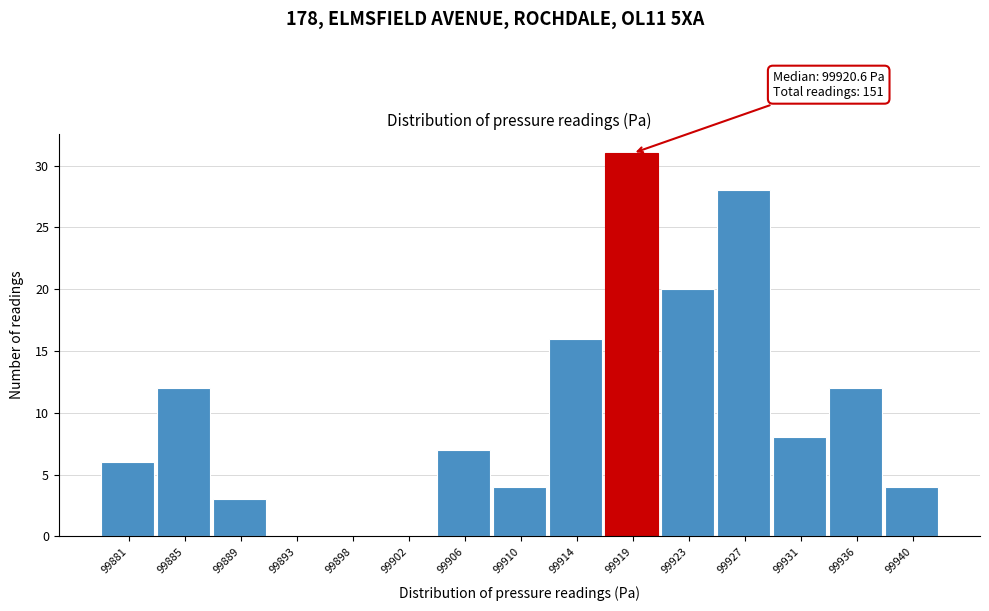

Which range on the x-axis has the tallest bar?

99916.5 to 99921.0